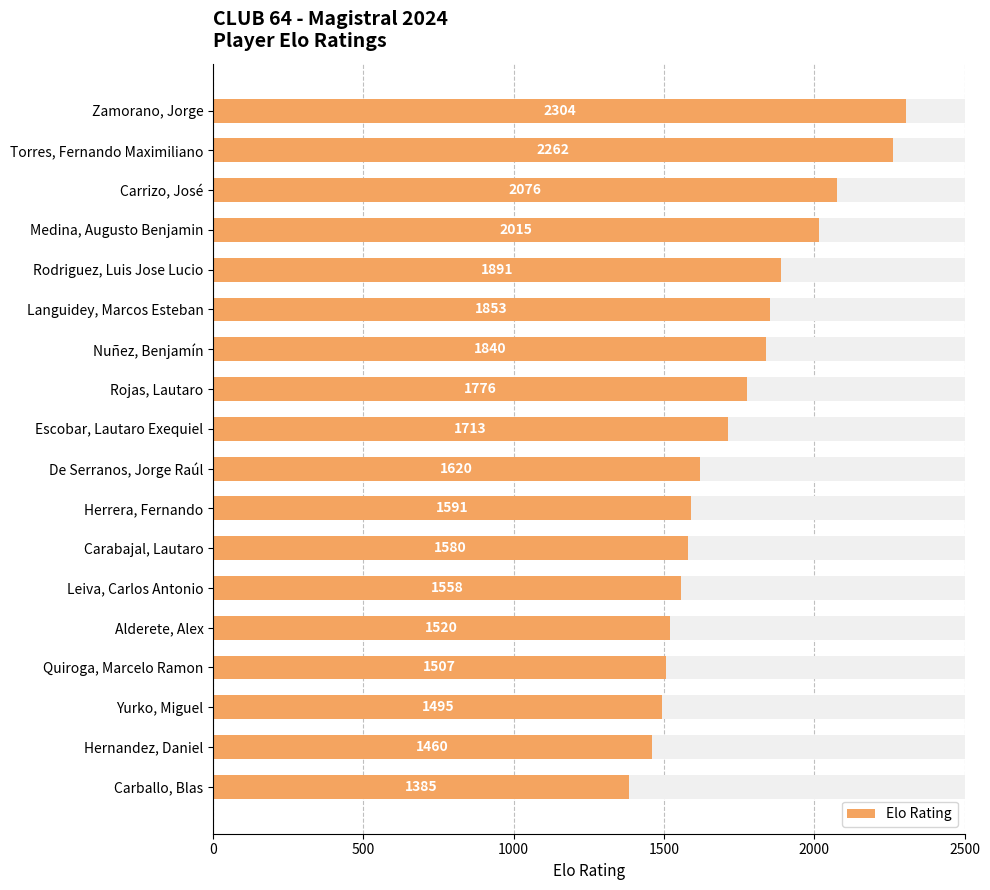

Which has a higher value, Herrera, Fernando or Hernandez, Daniel?

Herrera, Fernando